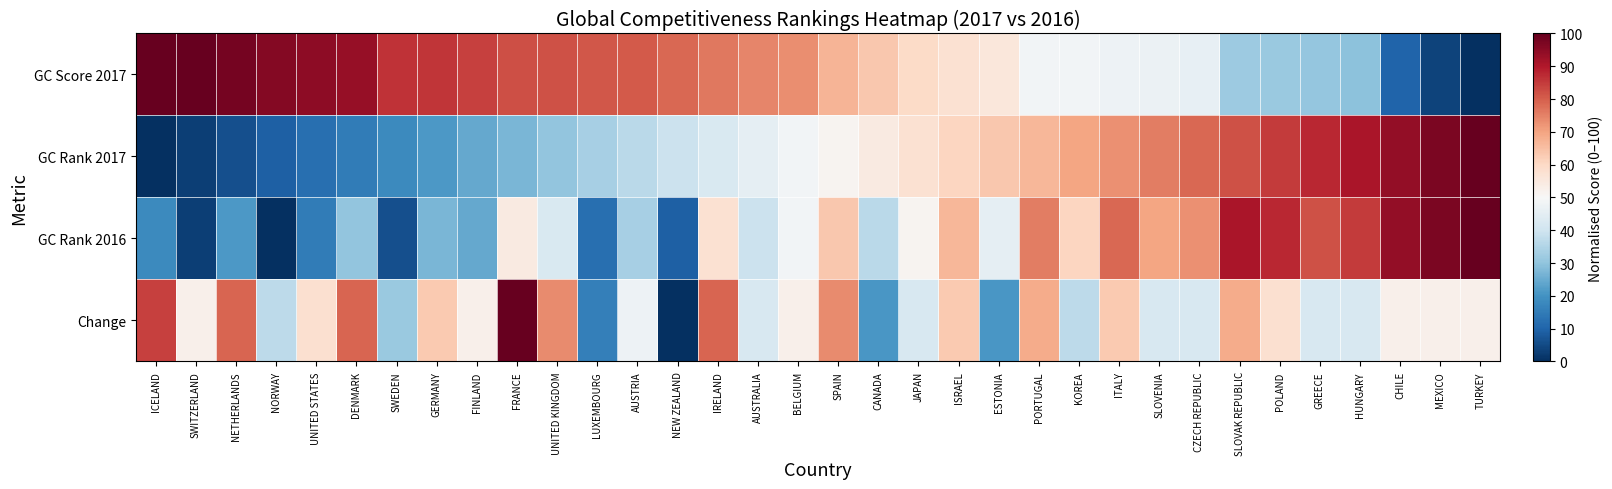

How many data points does each series have?

34